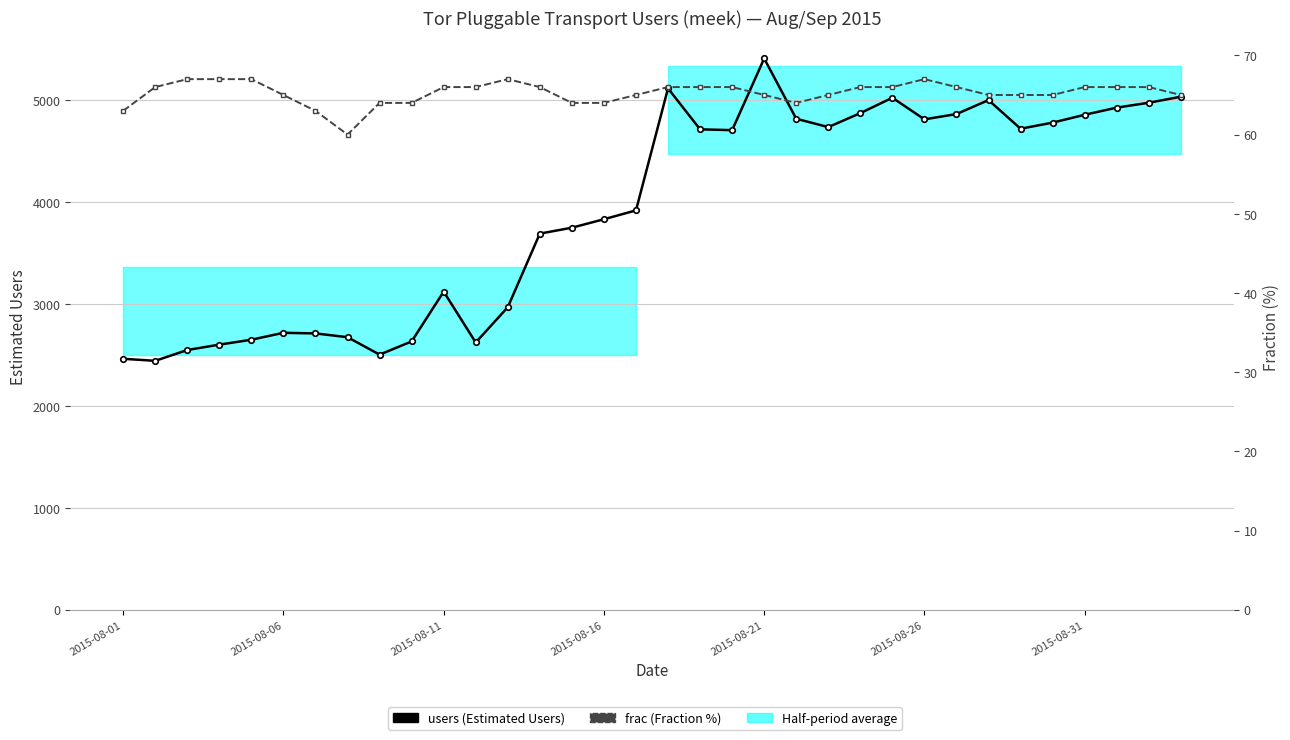

How many data points in users are less than 4705?

17